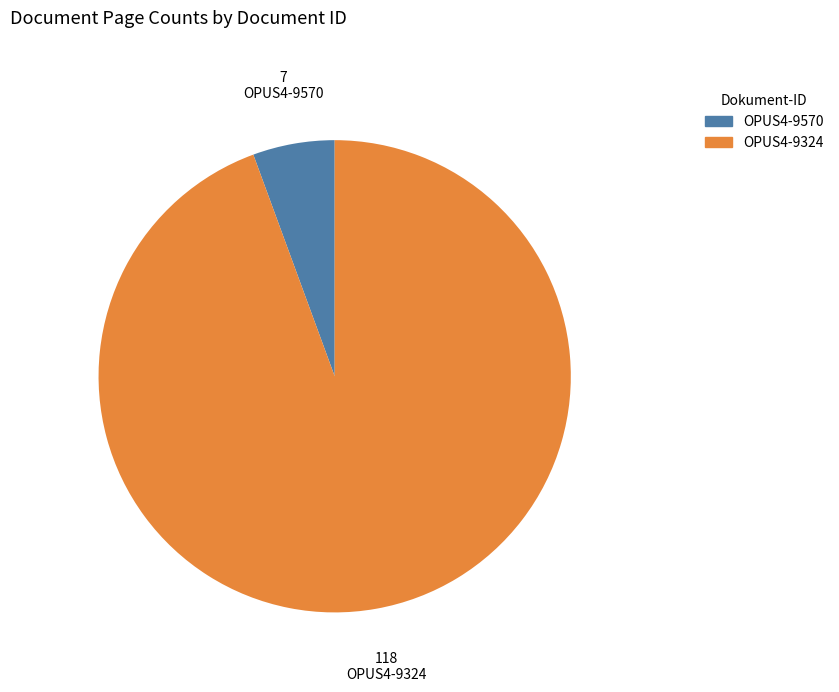

Rank the categories by value from lowest to highest.

OPUS4-9570, OPUS4-9324